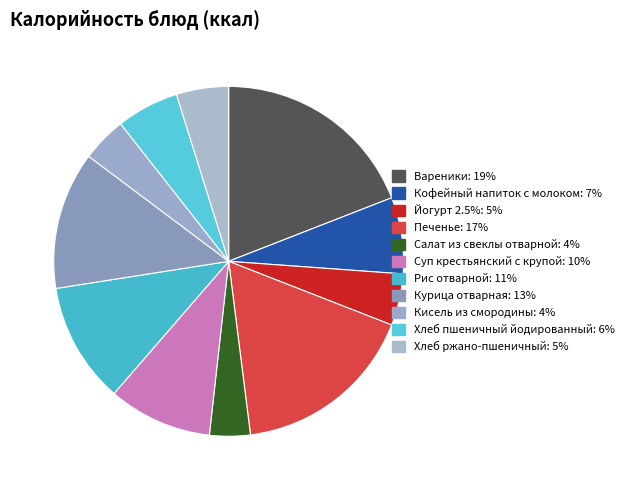

True or false: Суп крестьянский с крупой accounts for 1% of the total.

False